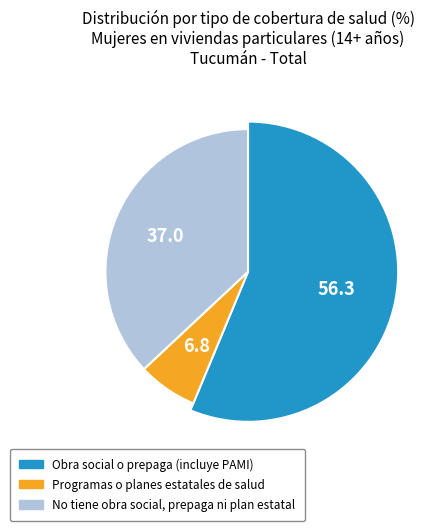

To the nearest percent, what is the average slice percentage?

33%